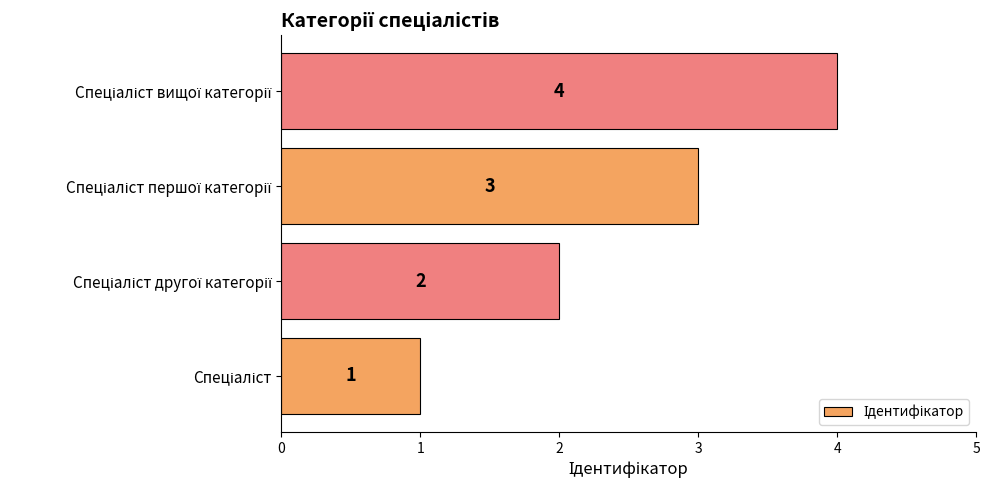

What is the maximum value shown in the chart?

4